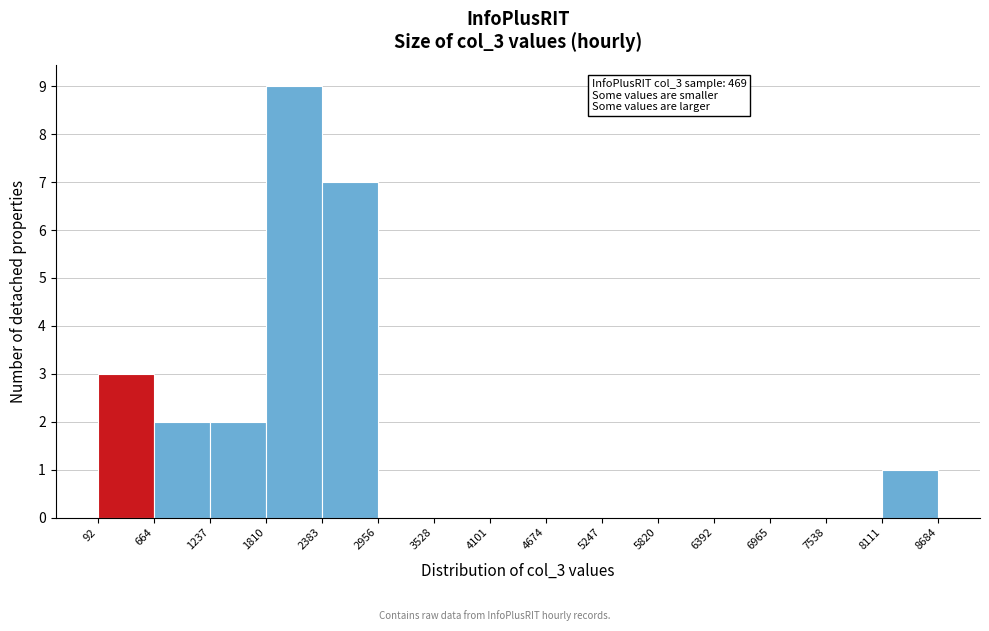

Over which range of the x-axis is the bar tallest?

1810 to 2383